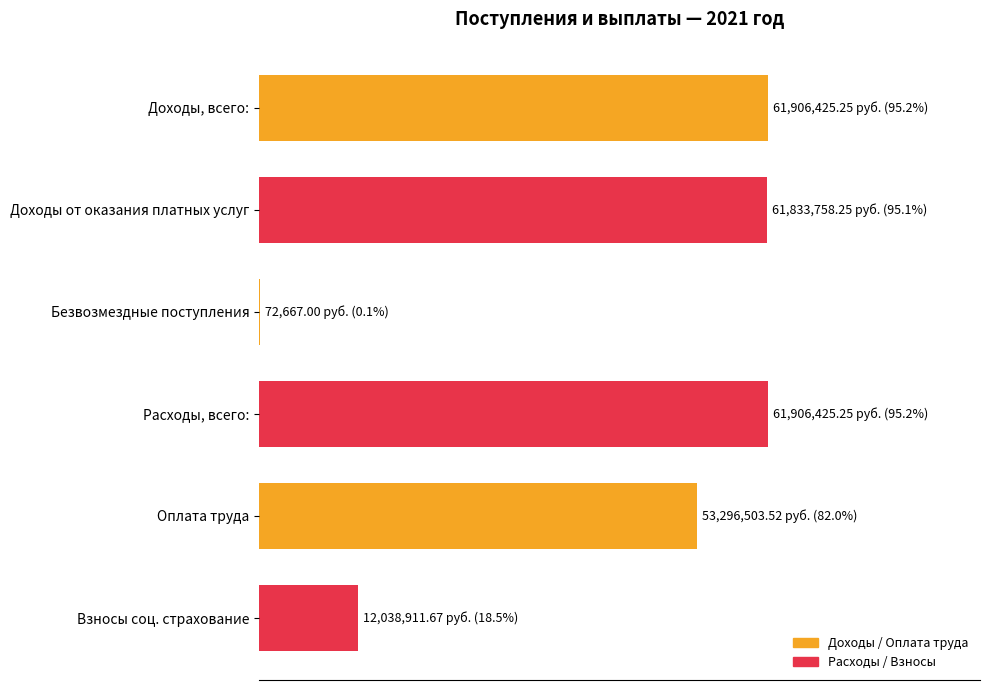

At which category does the chart reach its minimum across all series?

Безвозмездные поступления